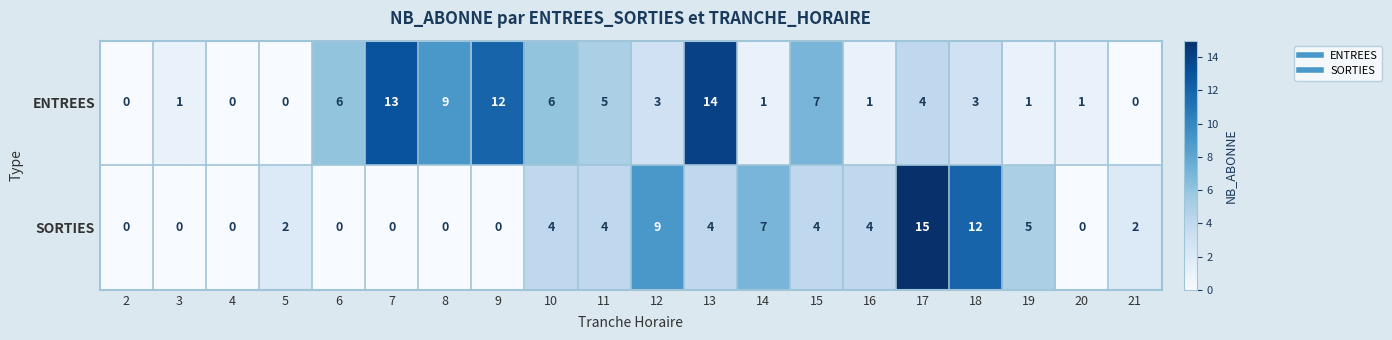

List the series in order of their overall mean, lowest first.

SORTIES, ENTREES